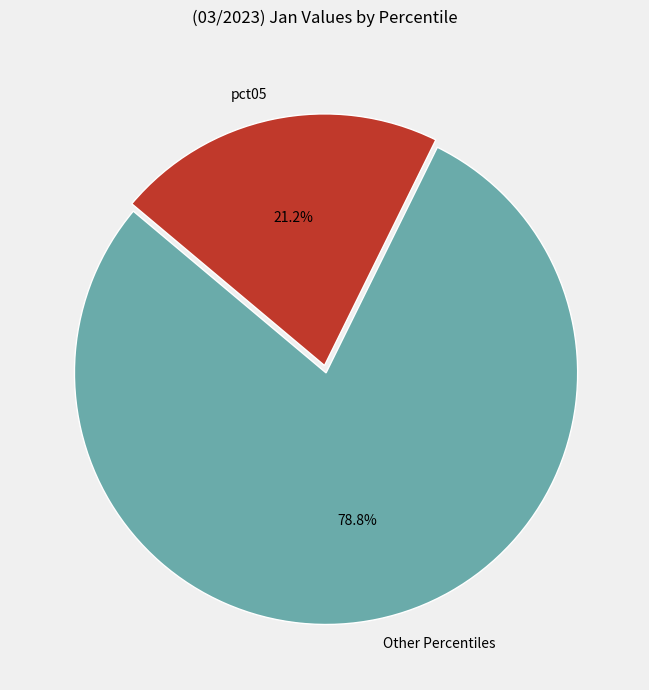

Rank the categories by value from lowest to highest.

pct05, Other Percentiles